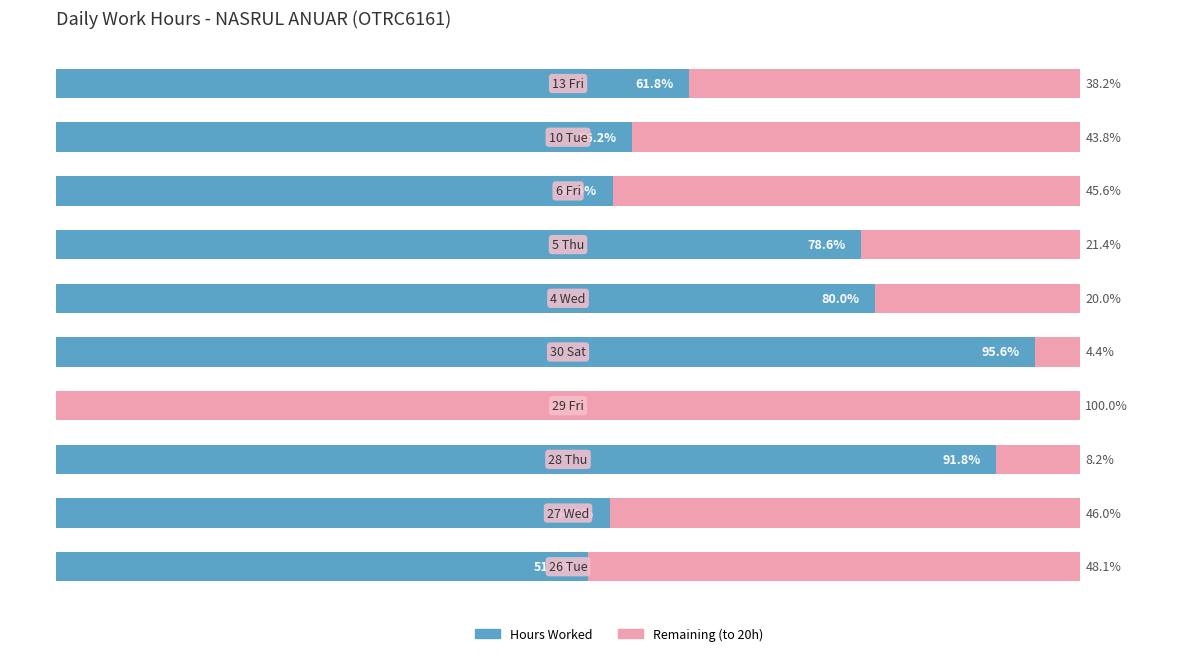

What are all the series names shown in the legend?

Hours Worked, Remaining (to 20h)